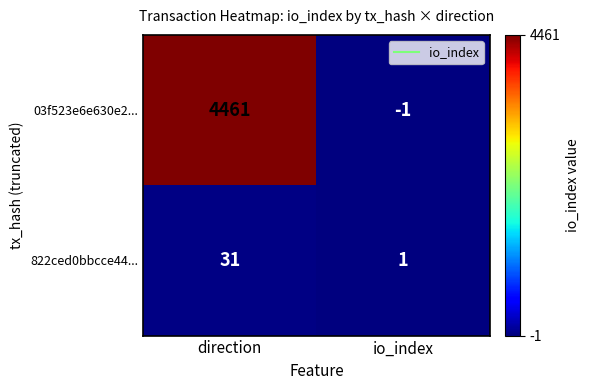

Which series has the largest range (max minus min)?

03f523e6e630e2...